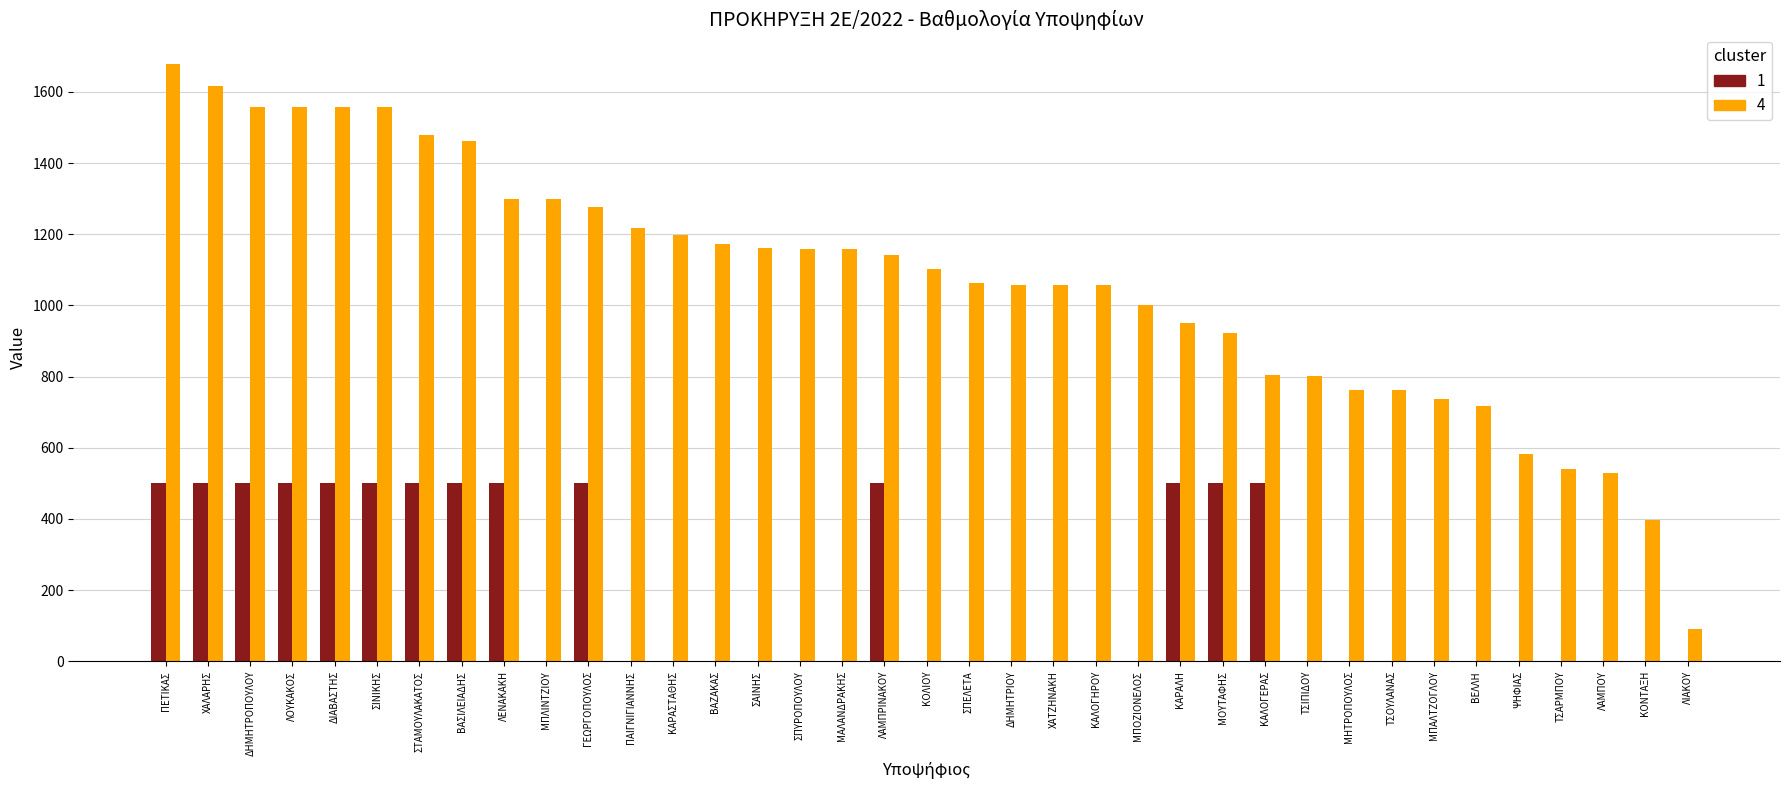

How many categories are shown in the chart?

37